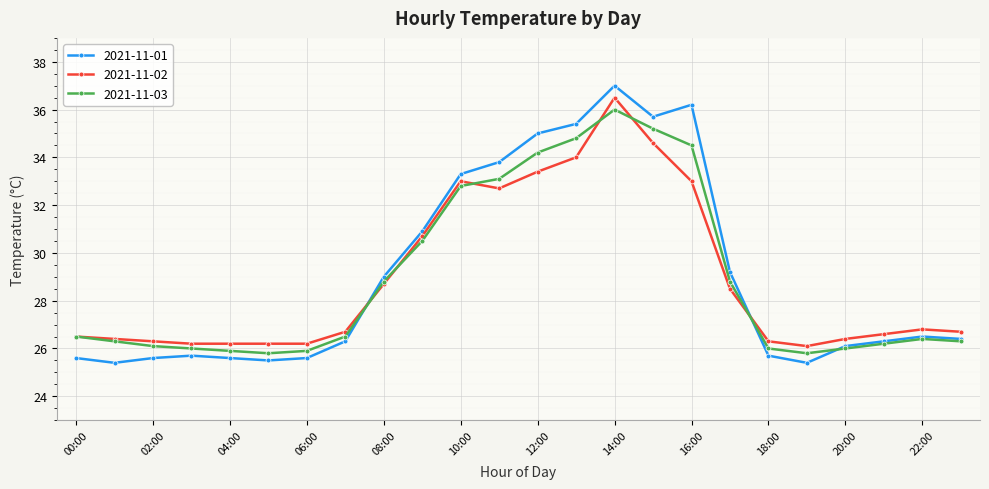

At how many categories does at least one series exceed 28?

10